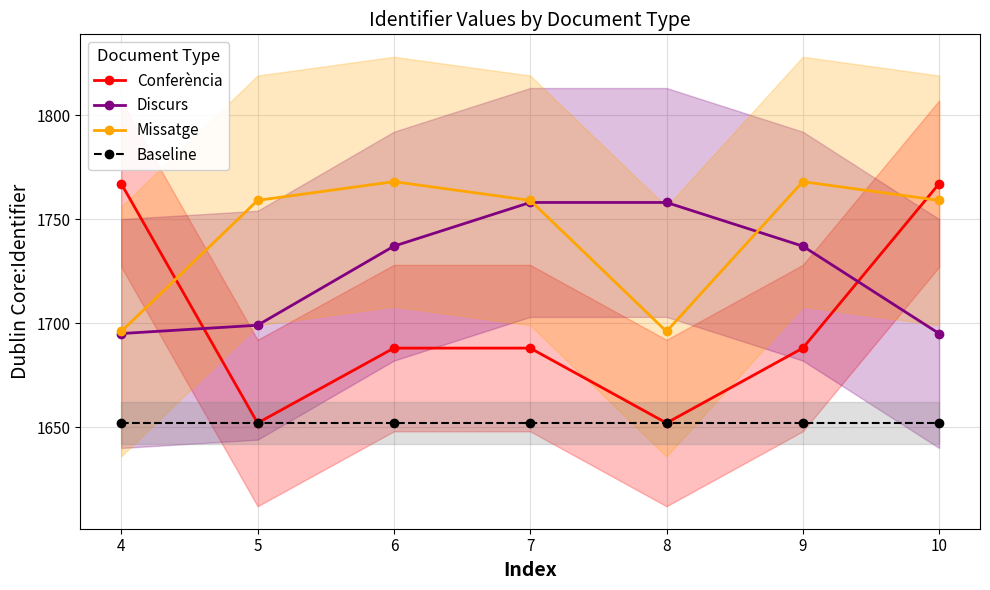

Rank the series by their maximum value, from lowest to highest.

Baseline, Discurs, Conferència, Missatge